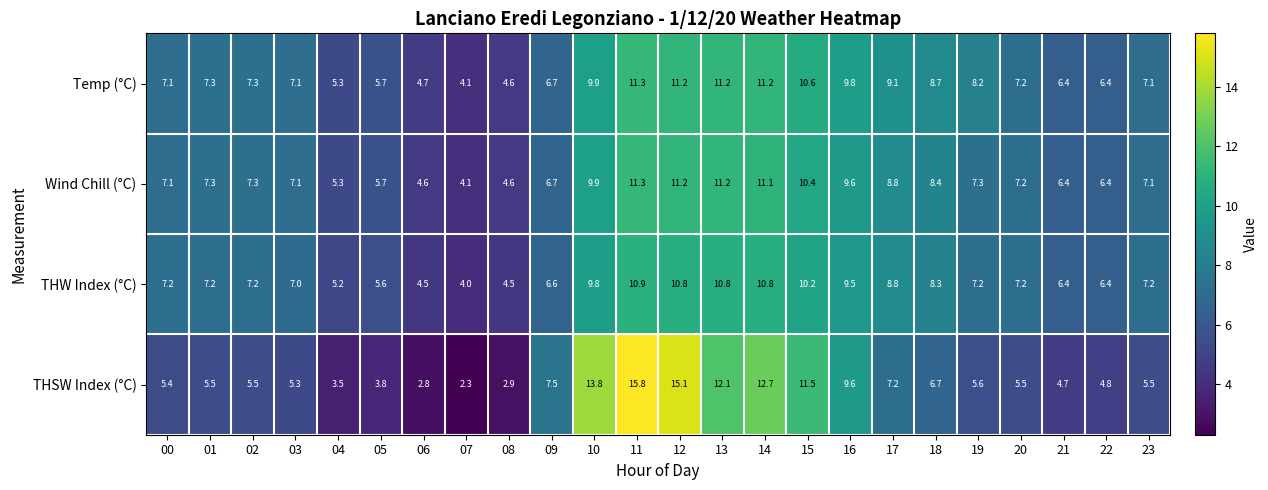

Which series has the widest spread of values?

THSW Index (°C)